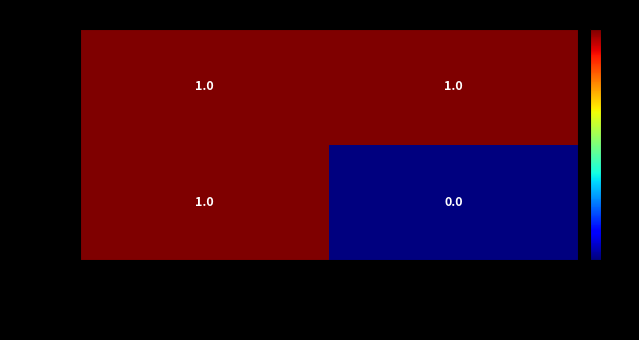

List the series in order of their overall mean, lowest first.

Amount, Fee